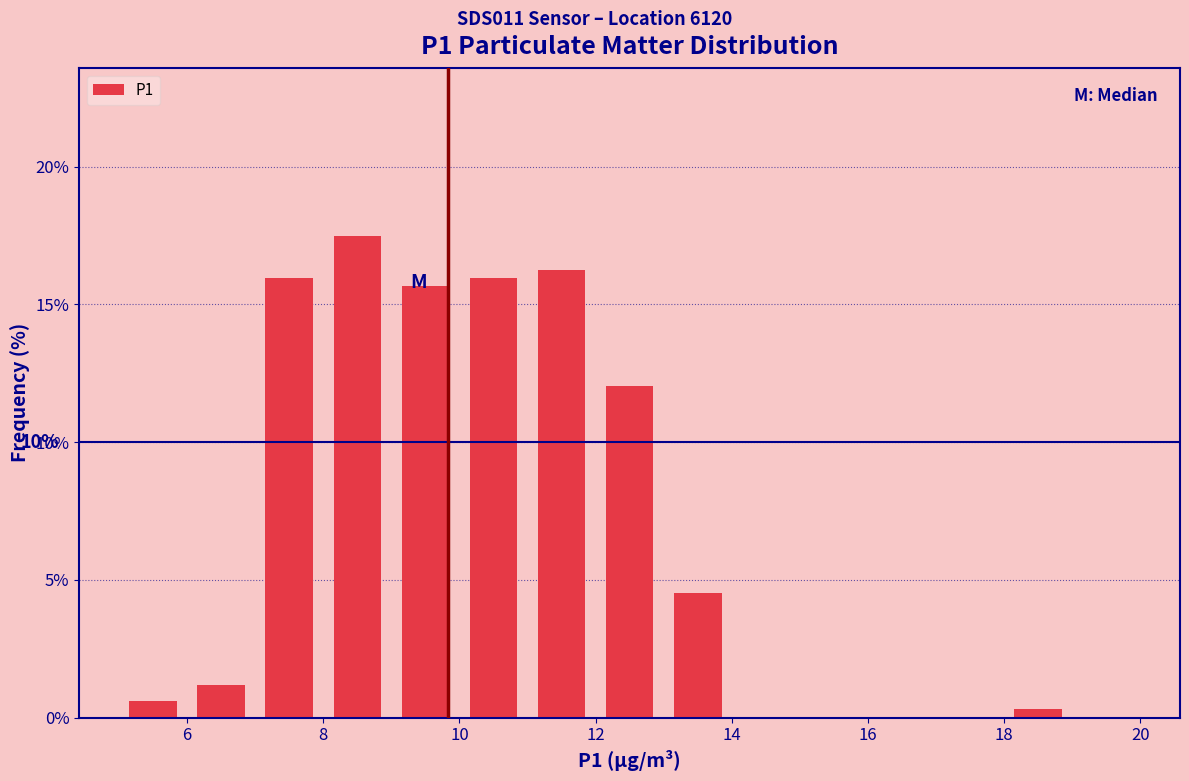

Which range on the x-axis has the tallest bar?

8 to 9